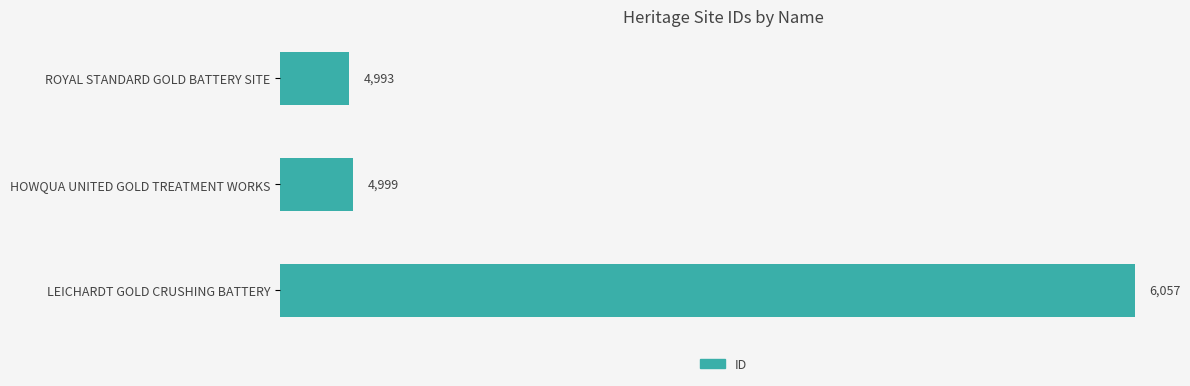

Between LEICHARDT GOLD CRUSHING BATTERY and HOWQUA UNITED GOLD TREATMENT WORKS, which is larger?

LEICHARDT GOLD CRUSHING BATTERY